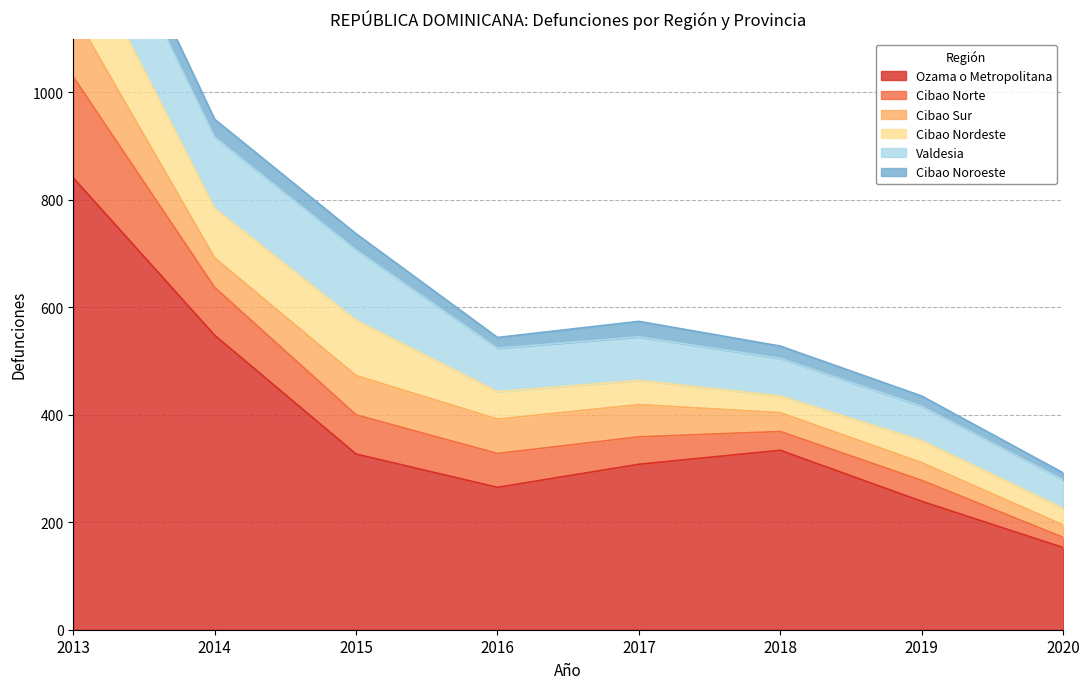

Which has a higher value, 2019 or 2013?

2013